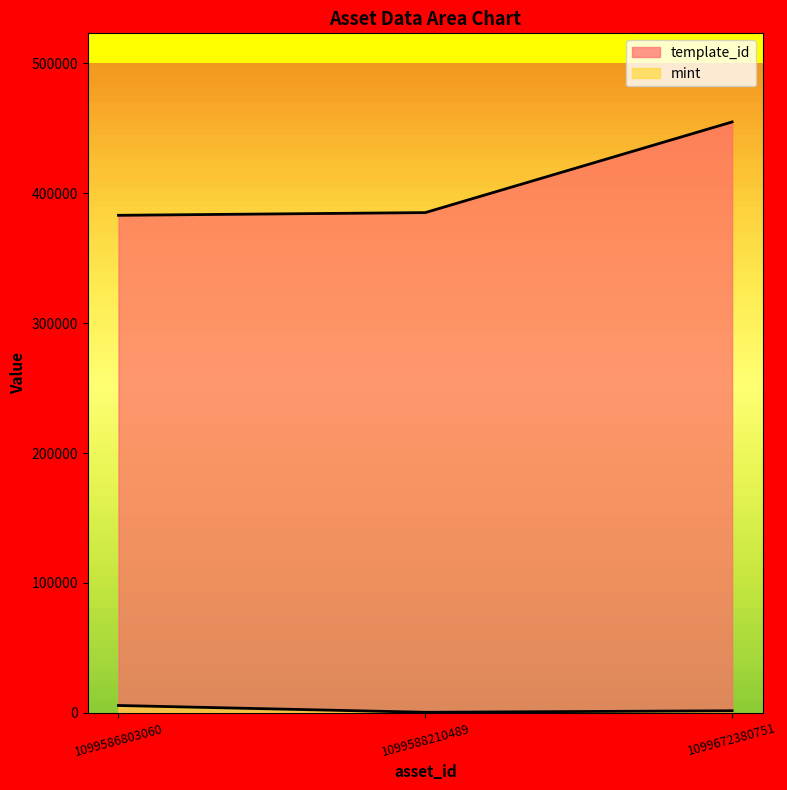

At how many categories does at least one series exceed 354532?

3